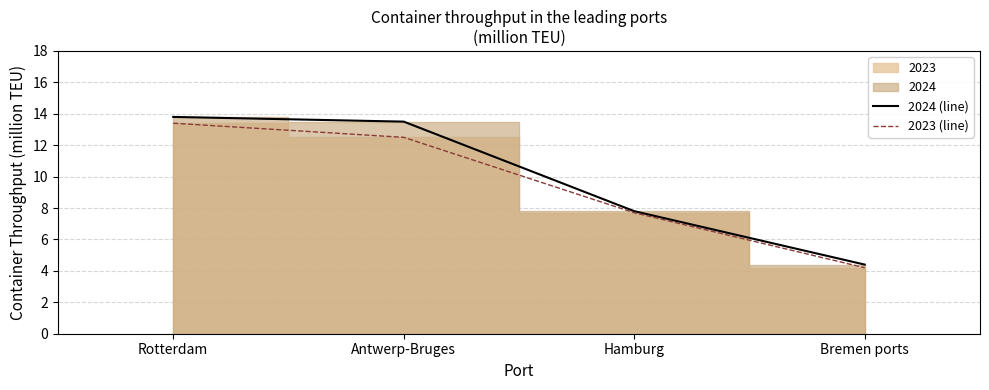

At which label is 2023 (line) closest to 8?

Hamburg